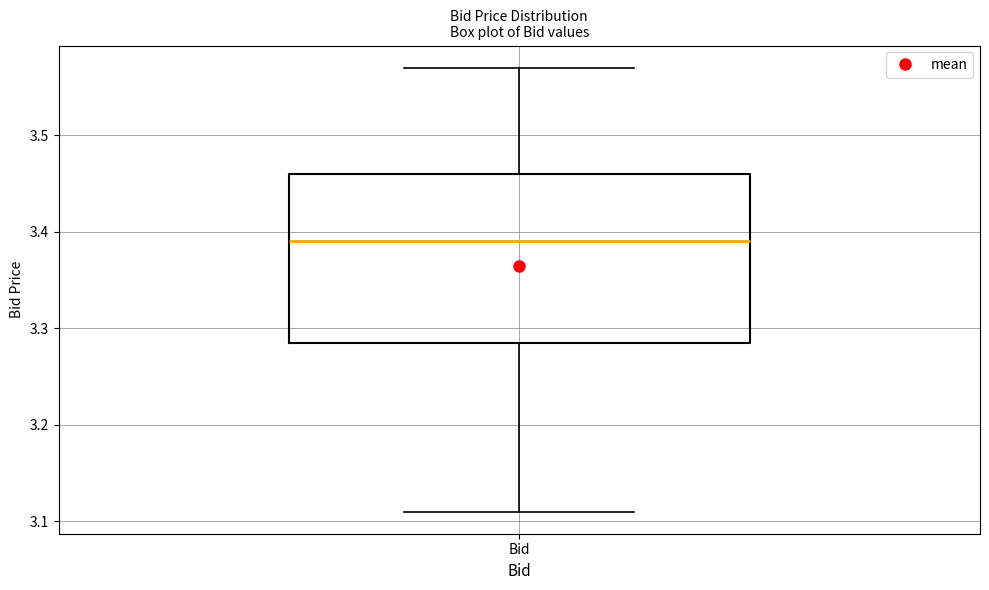

Where is the upper edge of the box for Bid on the y-axis? The values are not printed on the chart, so give them approximately, as read against the axis.

3.46